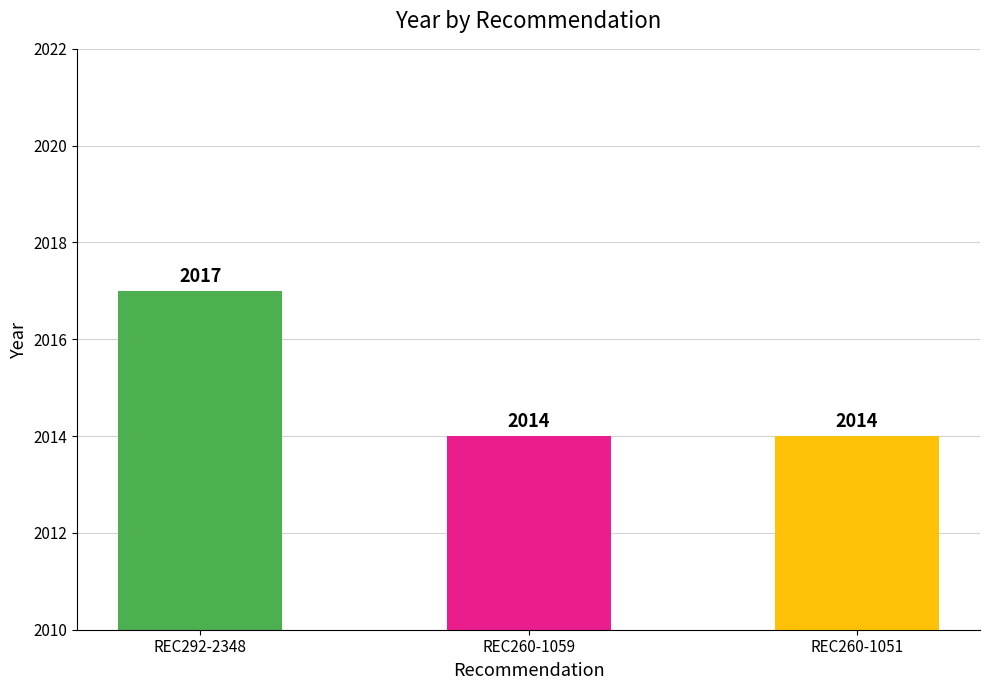

The chart shows a value of 3249 at REC292-2348. True or false?

False